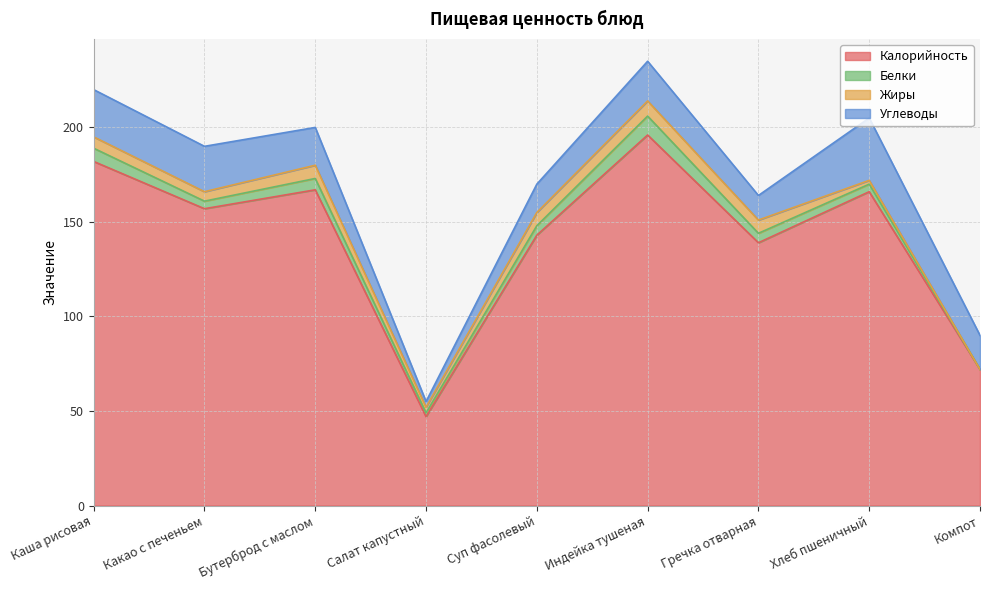

What is the average value of the Углеводы series?

19